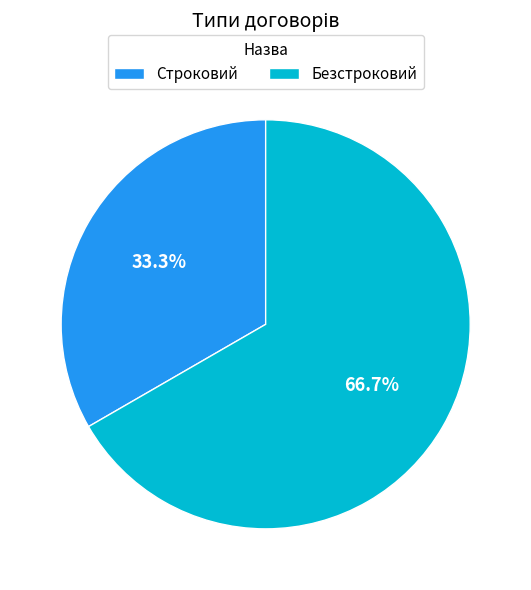

How many slices are in this pie chart?

2